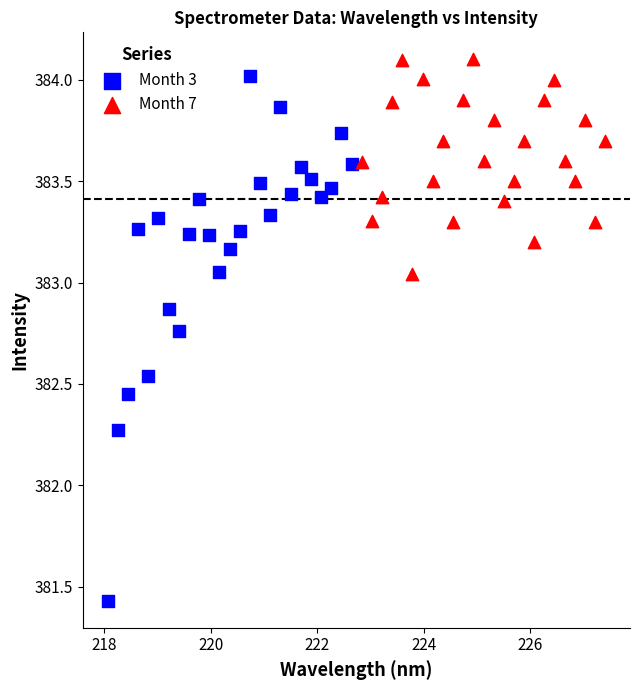

Which series has the largest Y range (max minus min)?

Month 3